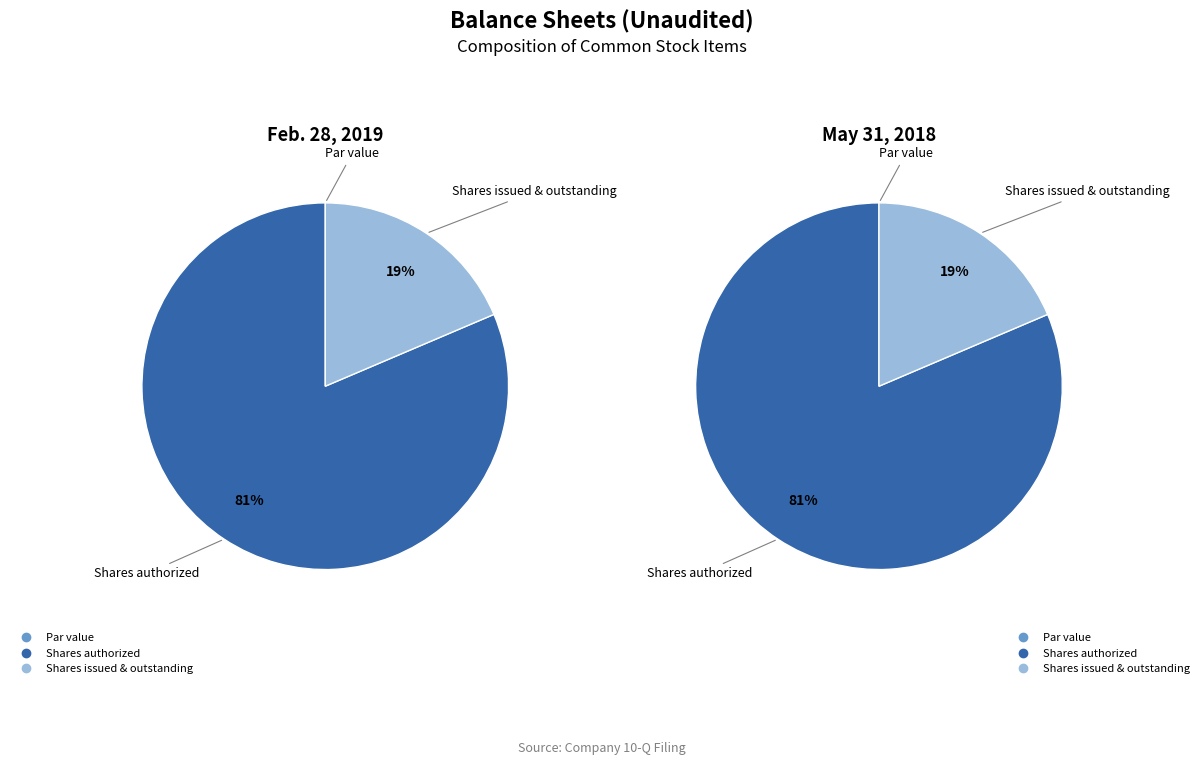

To the nearest percent, what is the average slice percentage?

33%